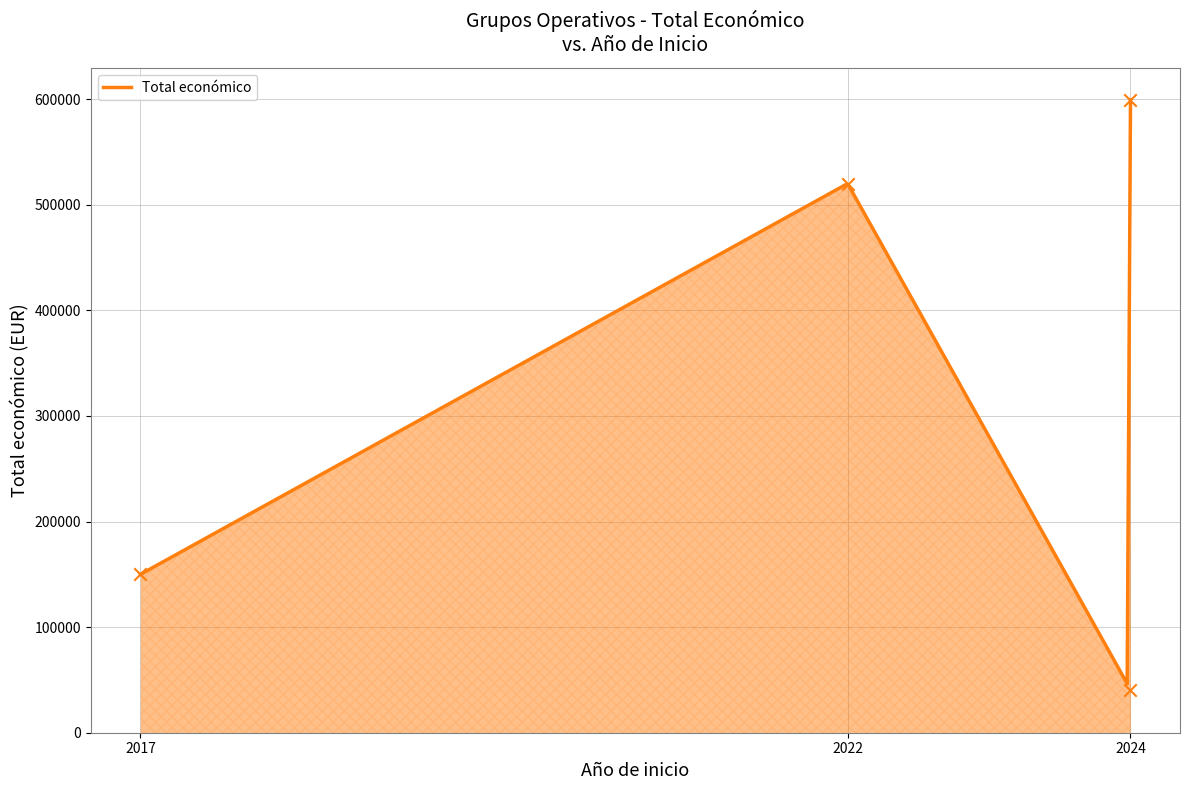

Approximately how many times larger is the value at 2024 compared to 2024?

0.1